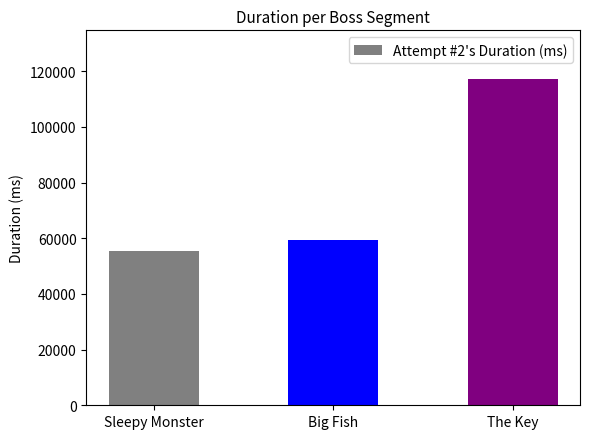

Reading left to right, list all the values displayed in this chart.

55248	59487	117097